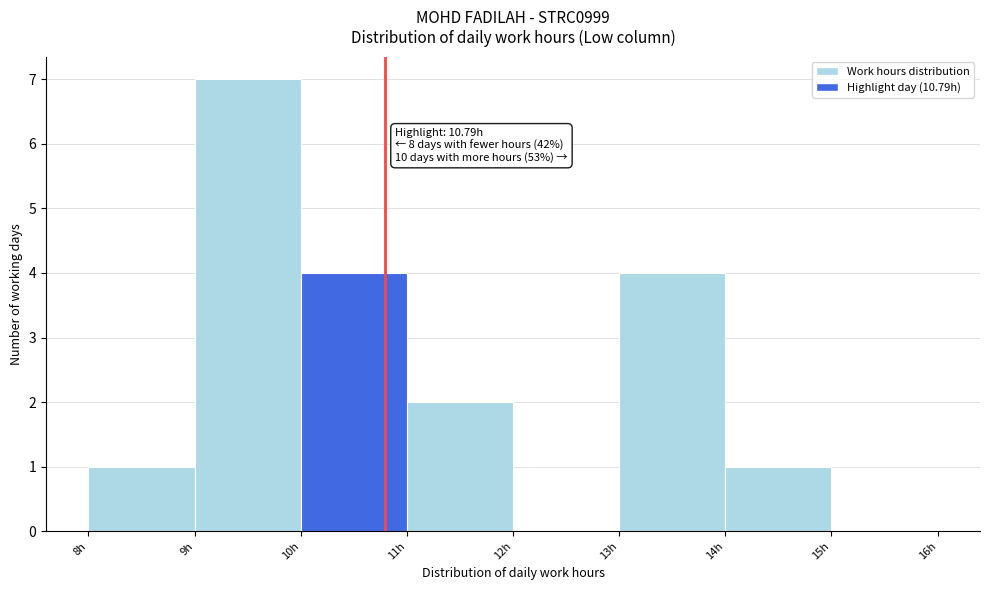

Which range on the x-axis has the tallest bar?

9 to 10